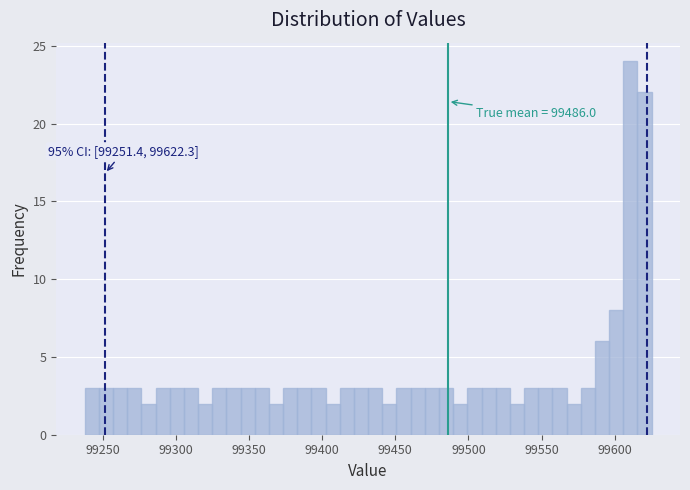

Around what value on the x-axis is the tallest bar? Give the approximate position of its centre, as read against the axis.

99610